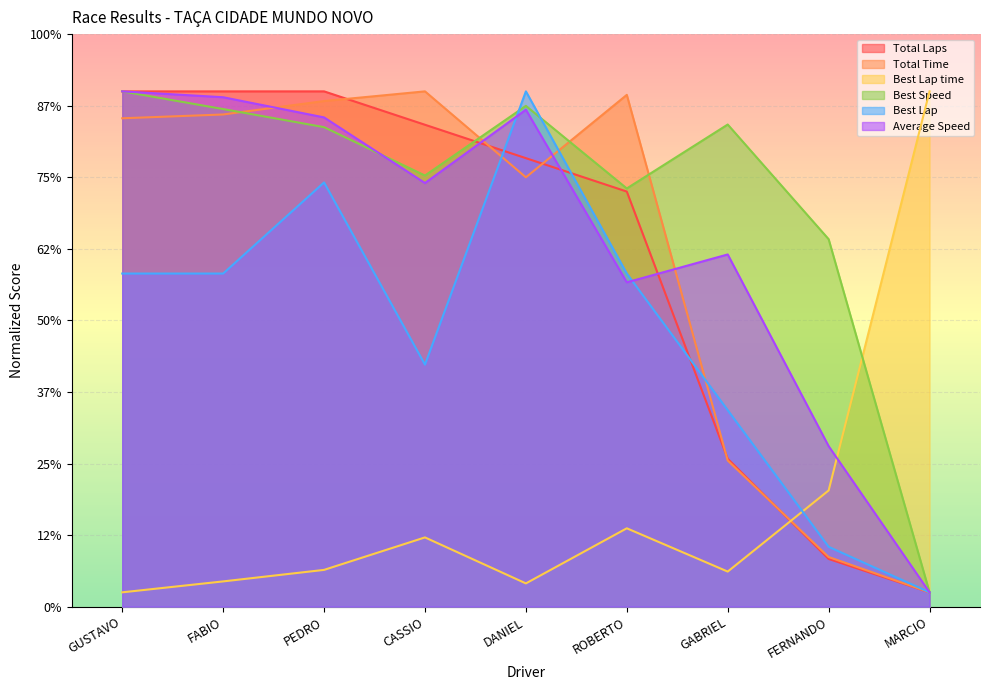

Does the chart display data point markers on the line(s)?

No